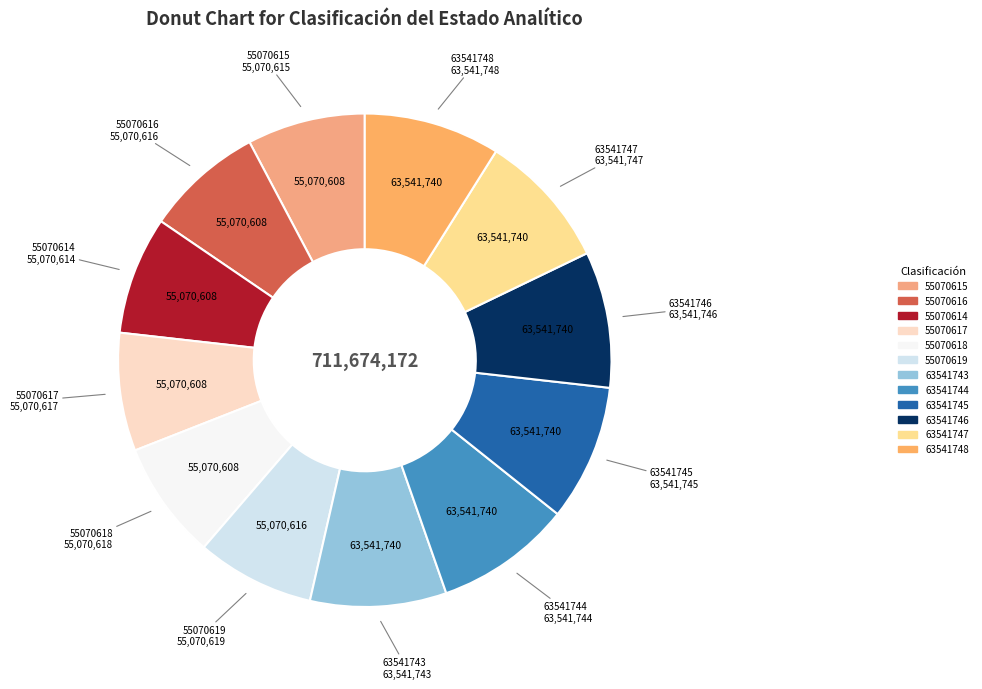

Combined, do 55070616 and 63541744 account for over 50%?

No